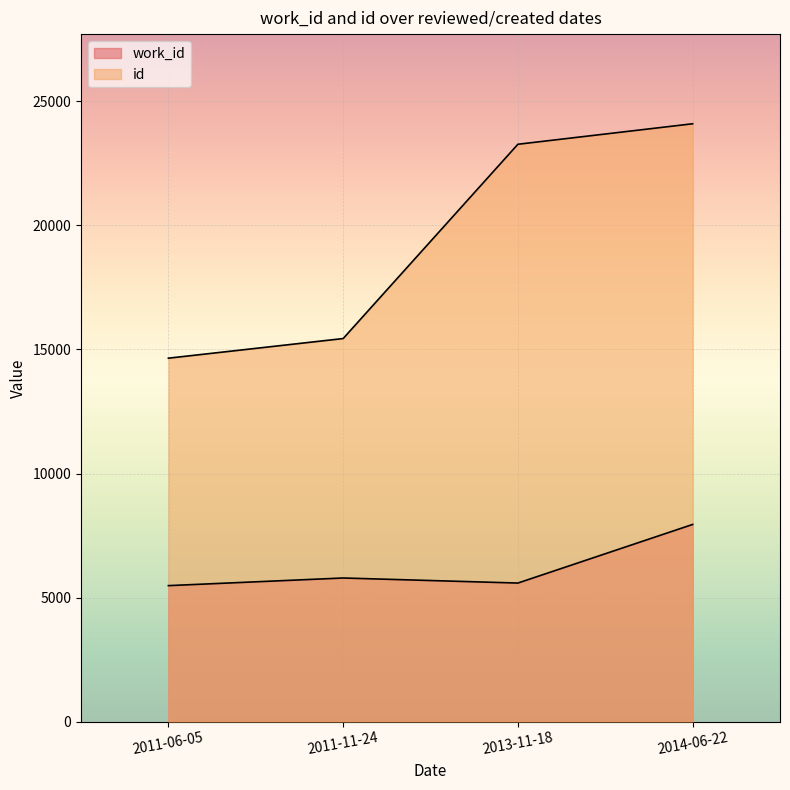

Reading left to right, transcribe all the data shown in this chart.

work_id: 2011-06-05=5479	2011-11-24=5787	2013-11-18=5583	2014-06-22=7946
id: 2011-06-05=14650	2011-11-24=15441	2013-11-18=23275	2014-06-22=24101